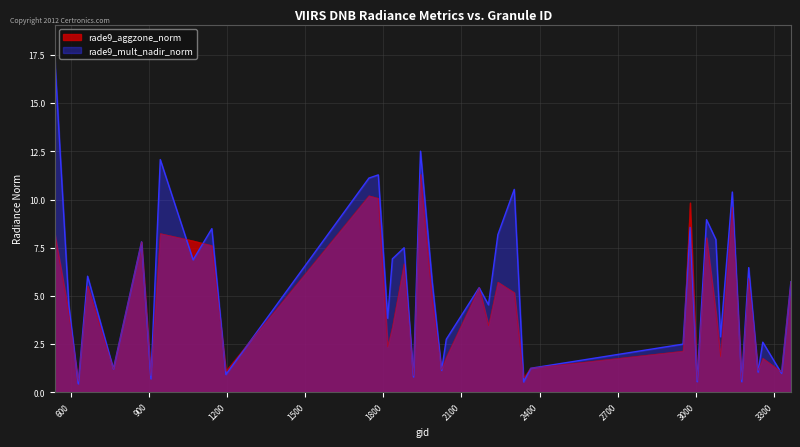

True or false: rade9_mult_nadir_norm has more than 0 points higher than both neighbors.

True